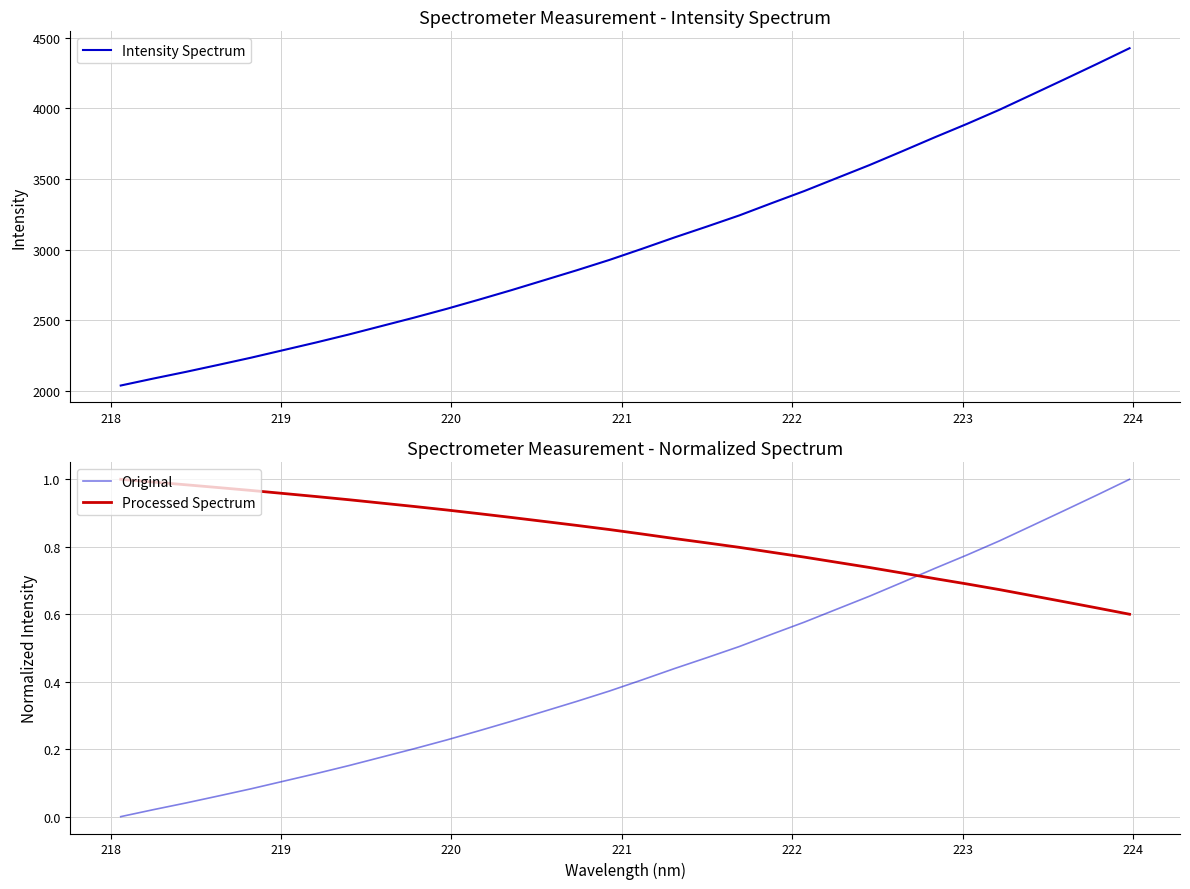

After their last crossing, which series has the higher values: Original or Processed Spectrum?

Original